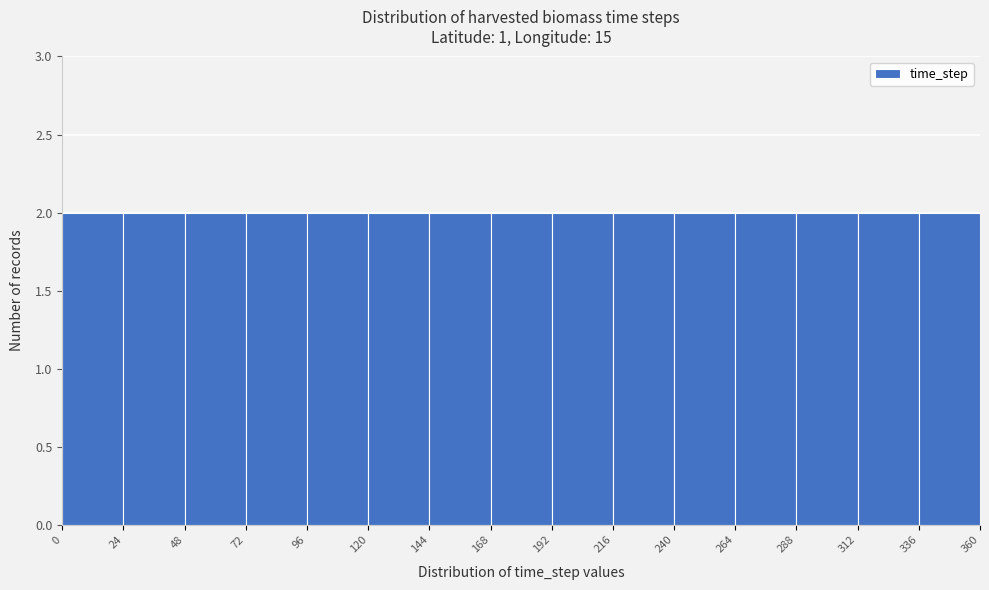

What is the height of the bar covering 168 to 192 on the x-axis? The values are not printed on the chart, so give them approximately, as read against the axis.

2